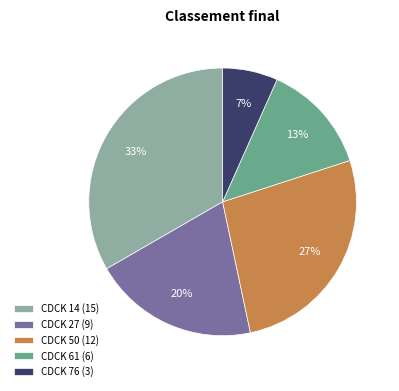

Does any single category account for the majority?

No